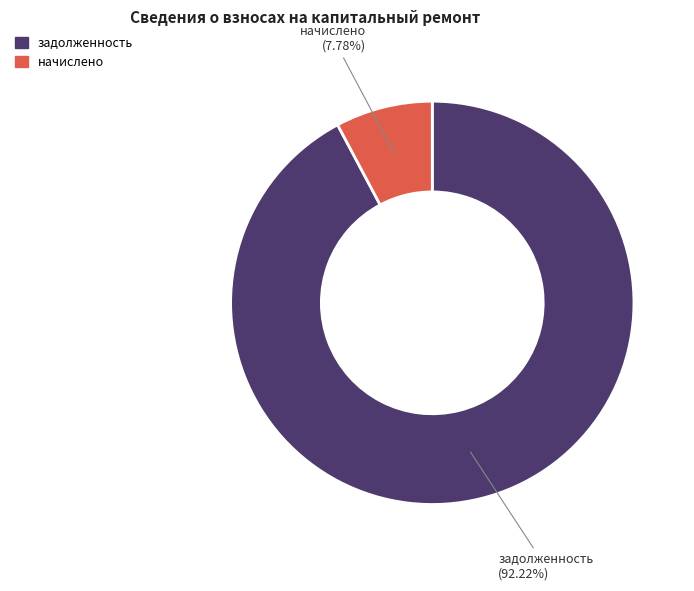

To the nearest percent, what is the average slice percentage?

50%